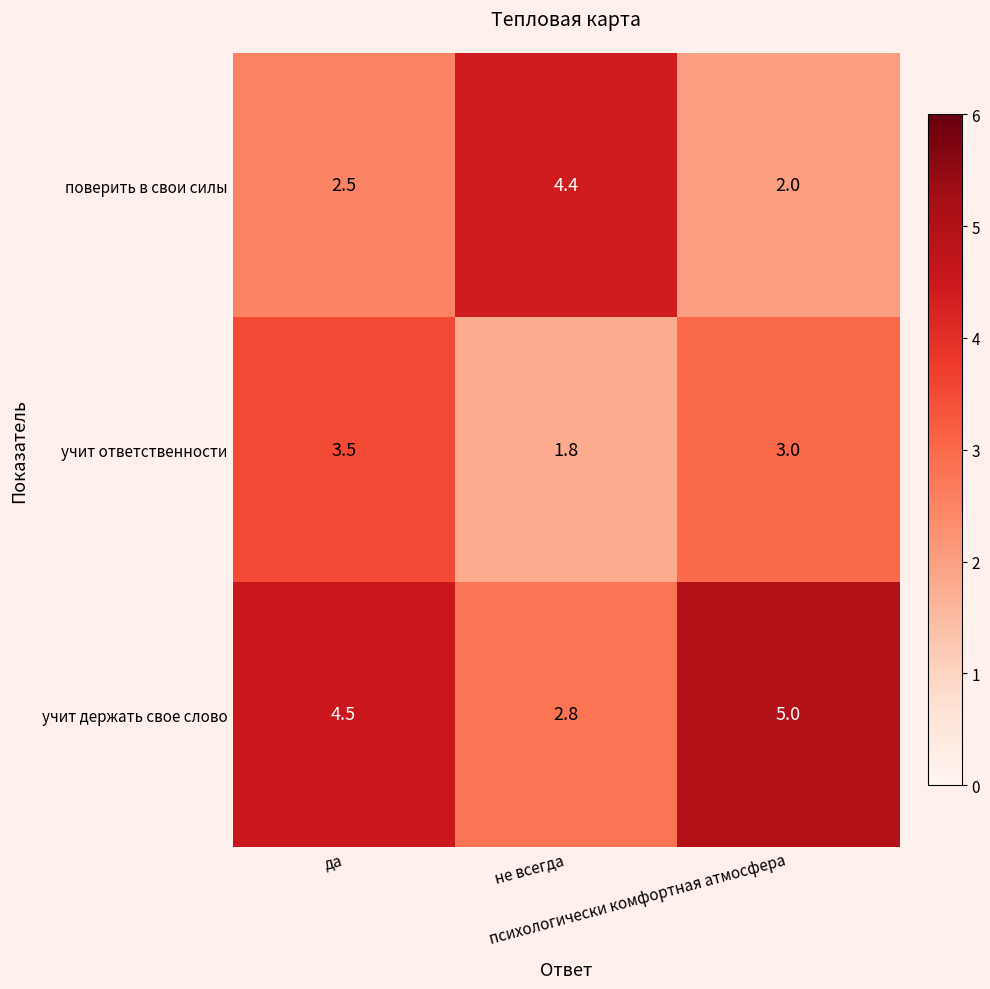

At how many categories does at least one series exceed 2?

3